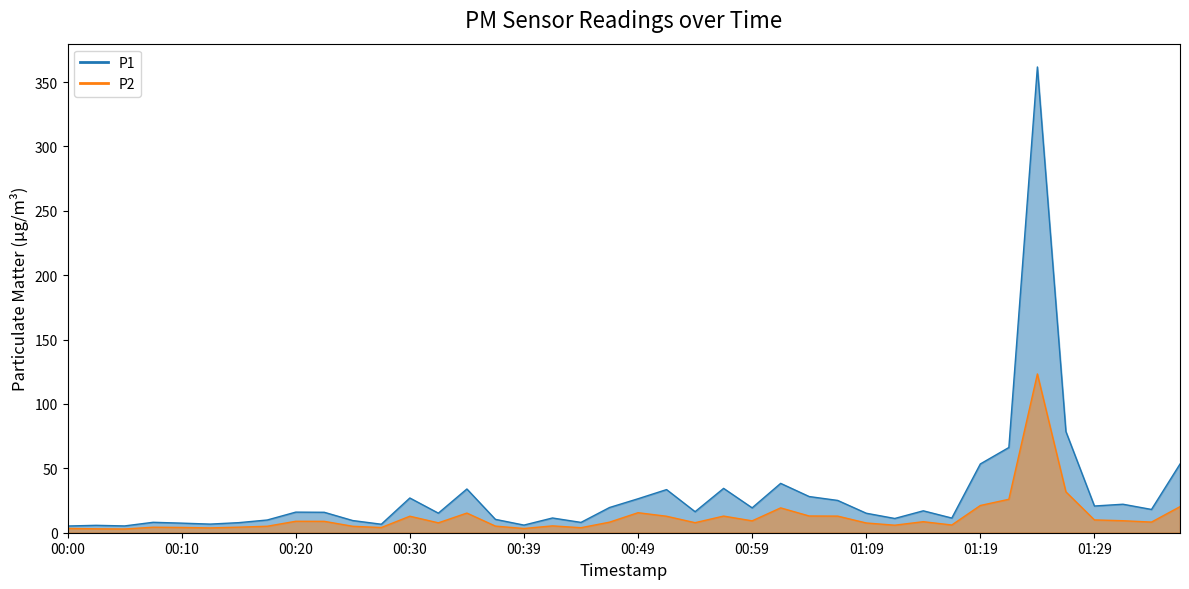

What is the difference between the maximum and minimum values in the P2 series?

120.4